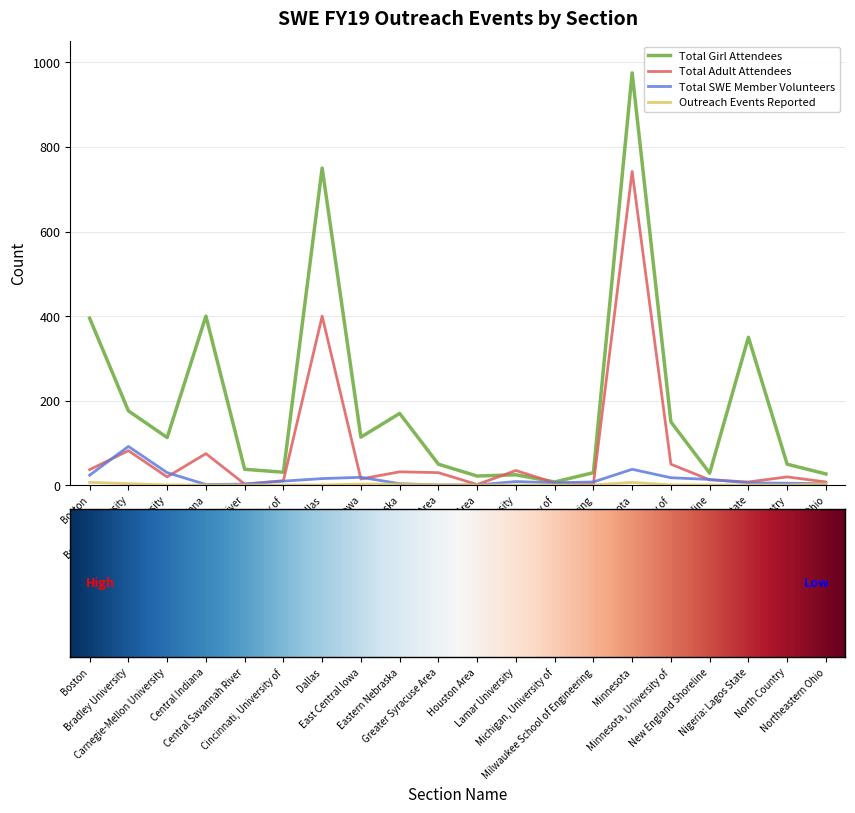

What is the minimum value shown in the chart?

1